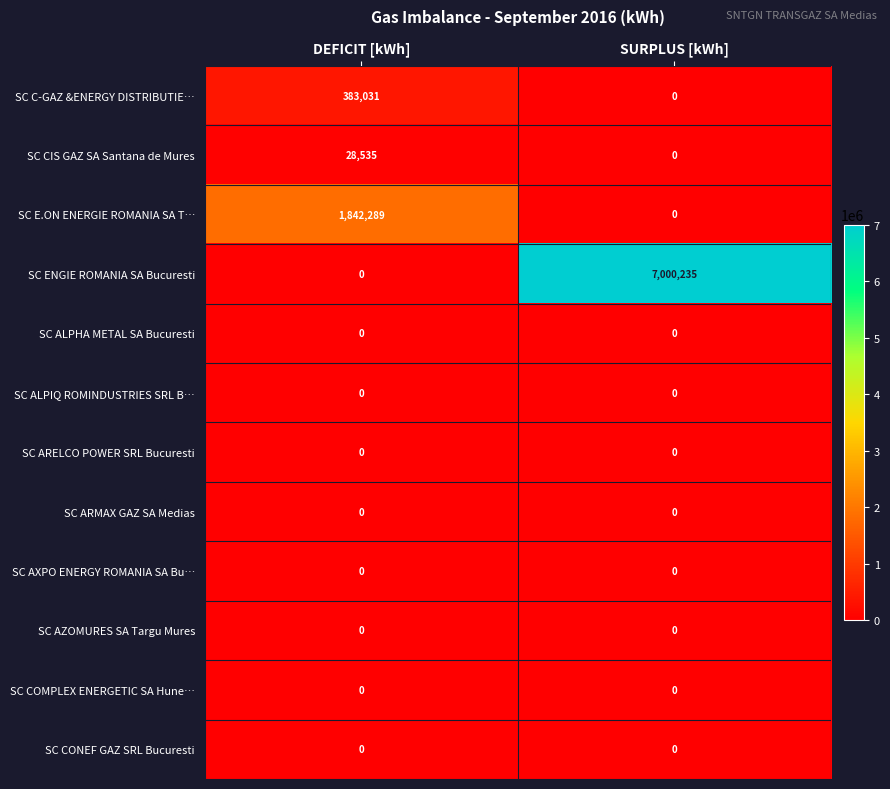

Reading right to left, transcribe all the data shown in this chart.

SC C-GAZ &ENERGY DISTRIBUTIE…: 0	383031
SC CIS GAZ SA Santana de Mures: 0	28535
SC E.ON ENERGIE ROMANIA SA T…: 0	1842289
SC ENGIE ROMANIA SA Bucuresti: 7000235	0
SC ALPHA METAL SA Bucuresti: 0	0
SC ALPIQ ROMINDUSTRIES SRL B…: 0	0
SC ARELCO POWER SRL Bucuresti: 0	0
SC ARMAX GAZ SA Medias: 0	0
SC AXPO ENERGY ROMANIA SA Bu…: 0	0
SC AZOMURES SA Targu Mures: 0	0
SC COMPLEX ENERGETIC SA Hune…: 0	0
SC CONEF GAZ SRL Bucuresti: 0	0